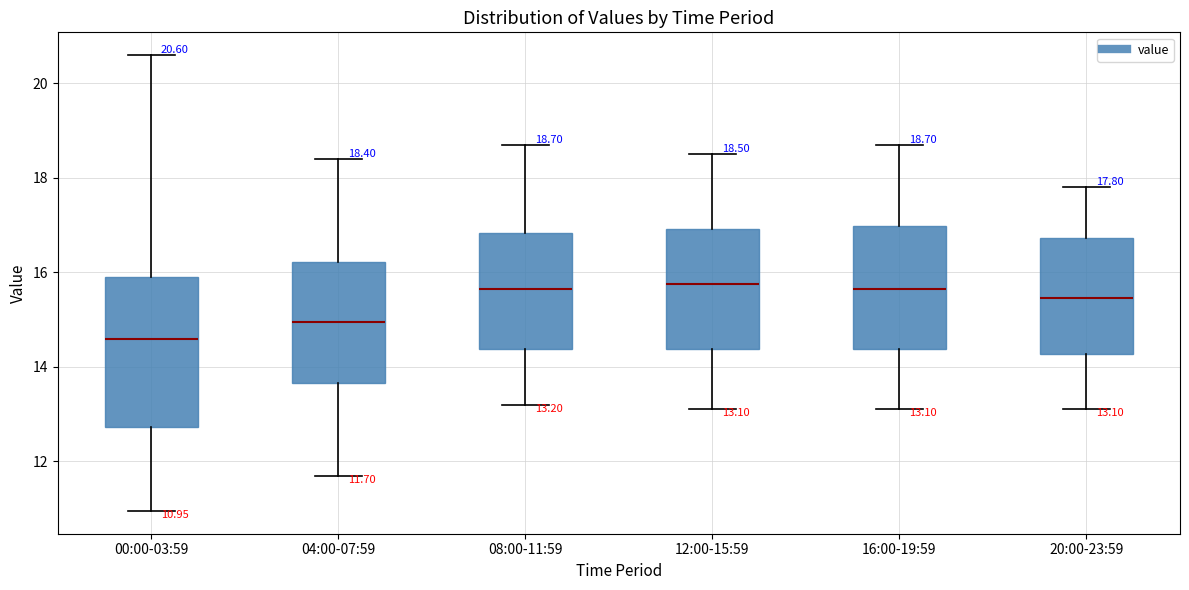

Comparing the boxes themselves (not the whiskers), which one is the tallest?

00:00-03:59